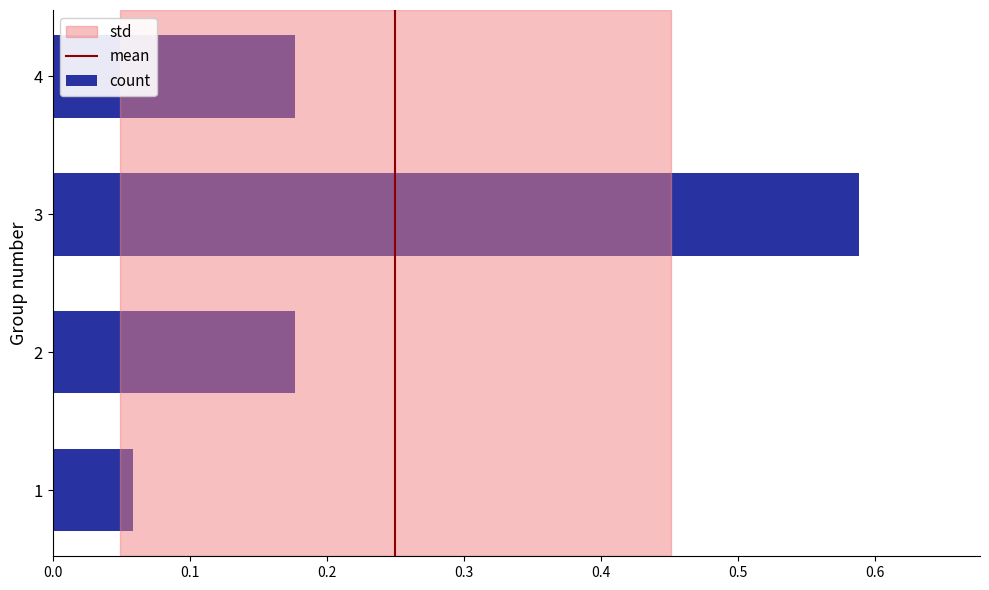

Which category has the highest value across all series?

3